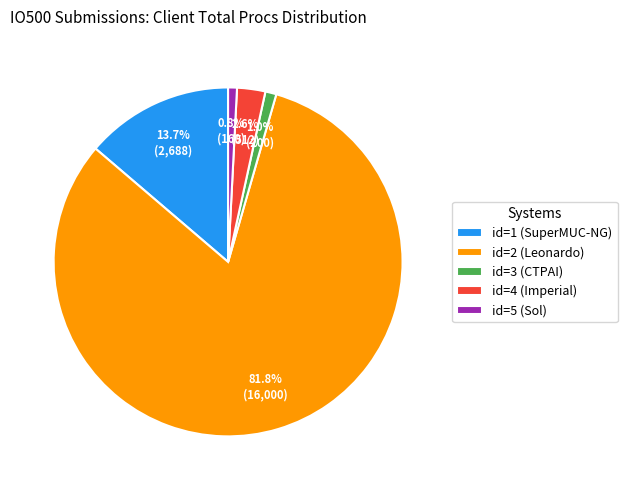

Which category has the biggest portion of the pie?

id=2 (Leonardo)